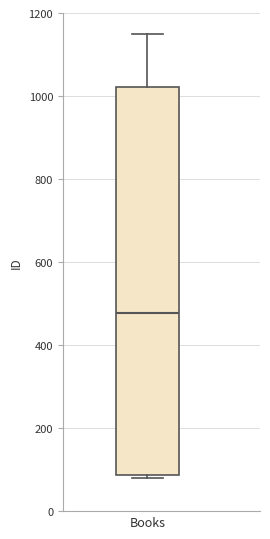

Read this box plot against the y-axis: the position of the median line, the range covered by the box, and the ends of both whiskers. The values are not printed on the chart, so give them approximately, as read against the axis.

median 480, box 80 to 1020, whiskers 80 (just below the box's lower edge) to 1160